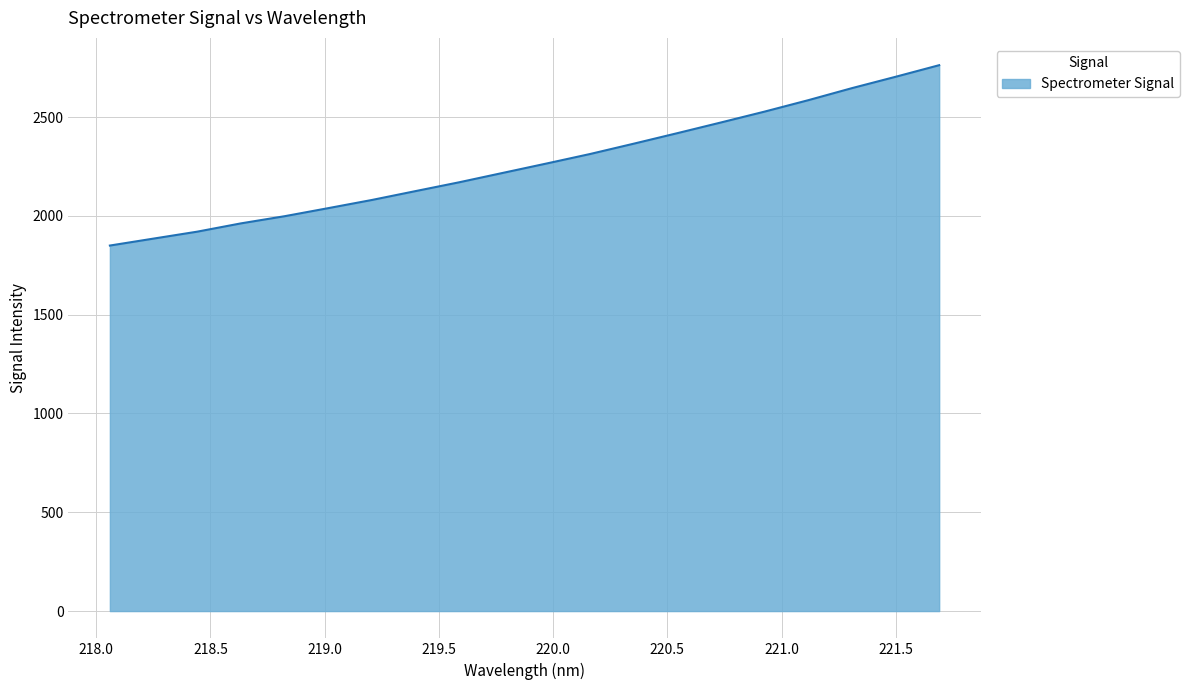

What is the maximum value shown in the chart?

2762.3